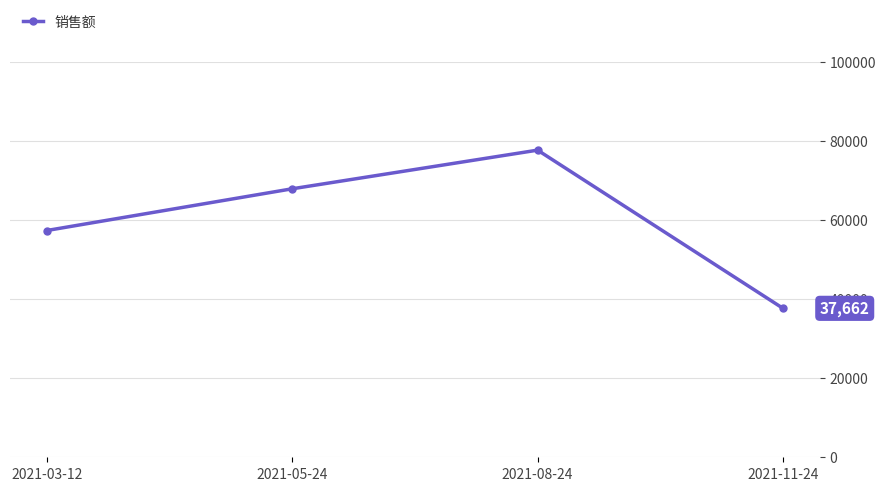

What is the approximate value at 2021-08-24?

77662